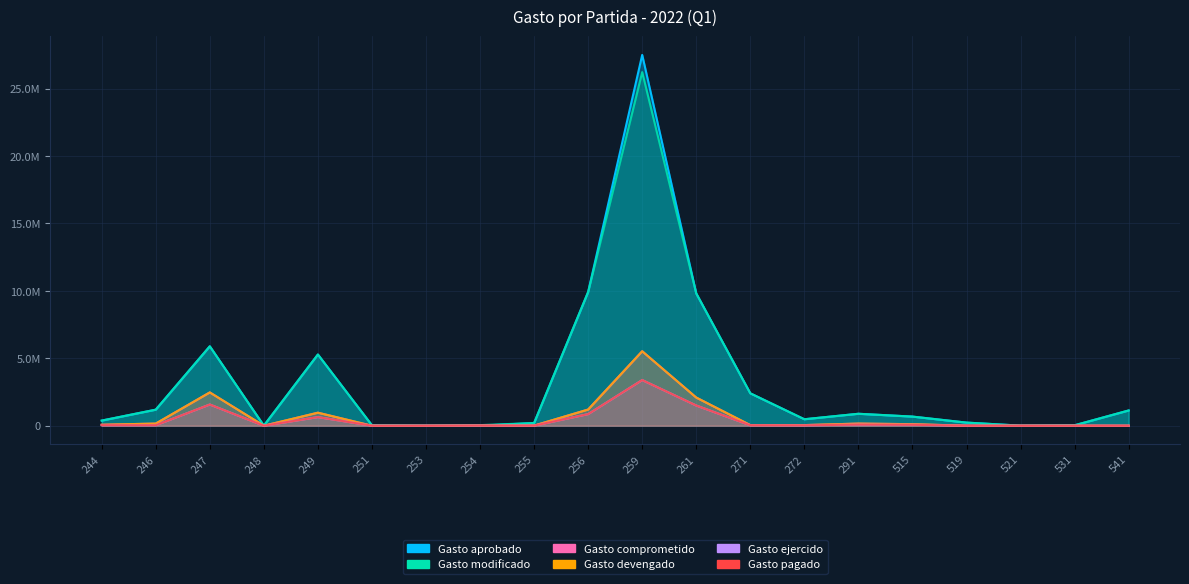

Between 271 and 248, which is larger?

271